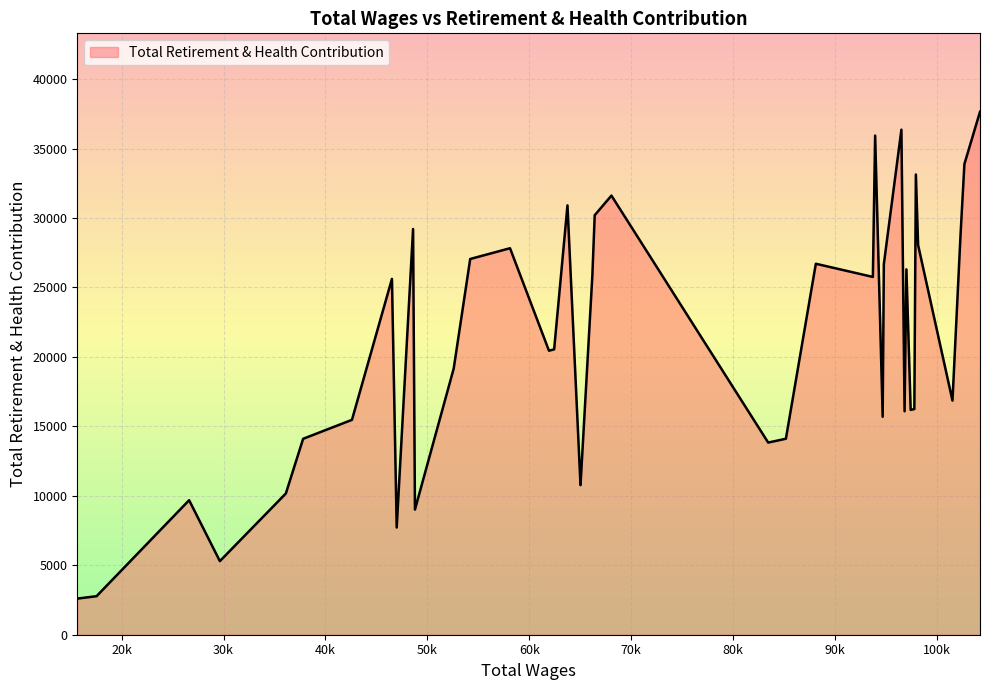

What is the difference between the maximum and minimum values?

35048